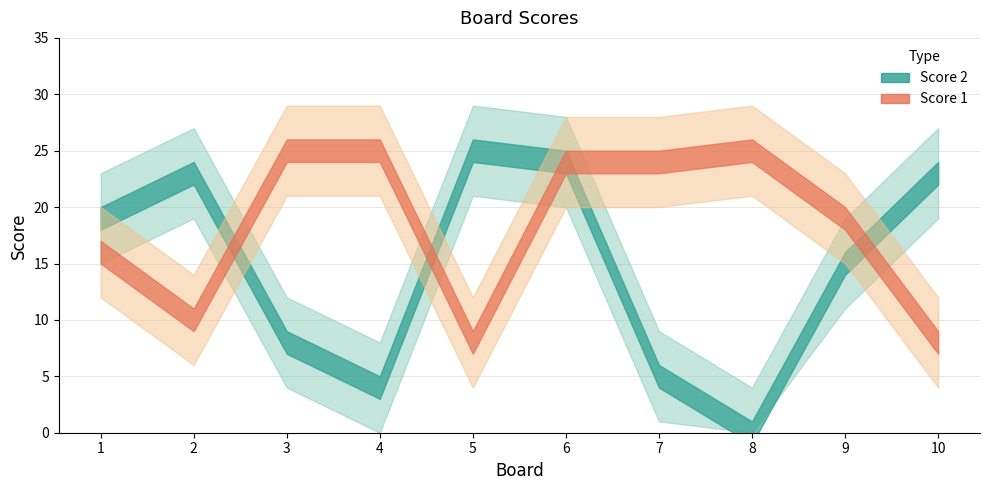

What is the average value of the Score 1 series?

18